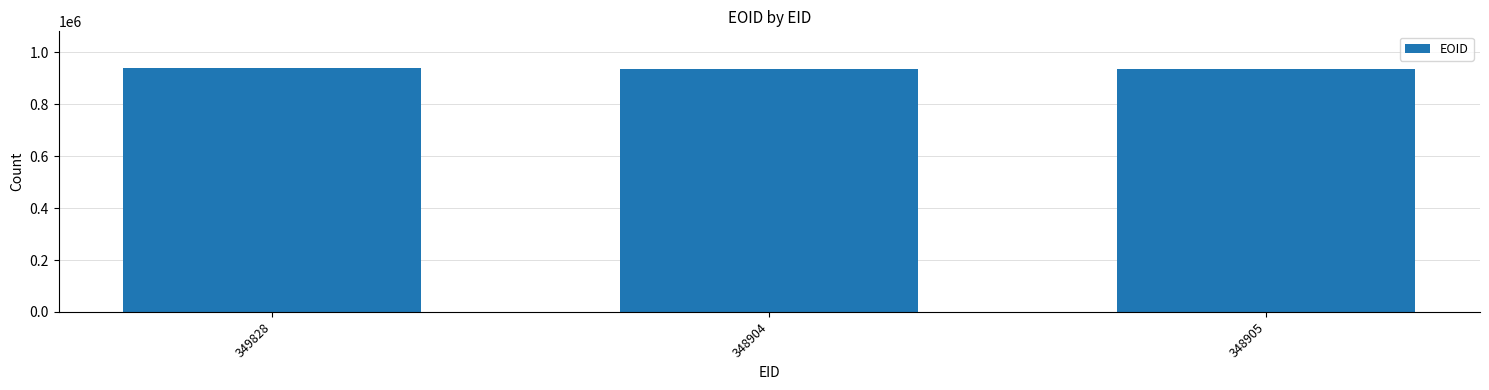

What is the difference between the maximum and minimum values?

2958